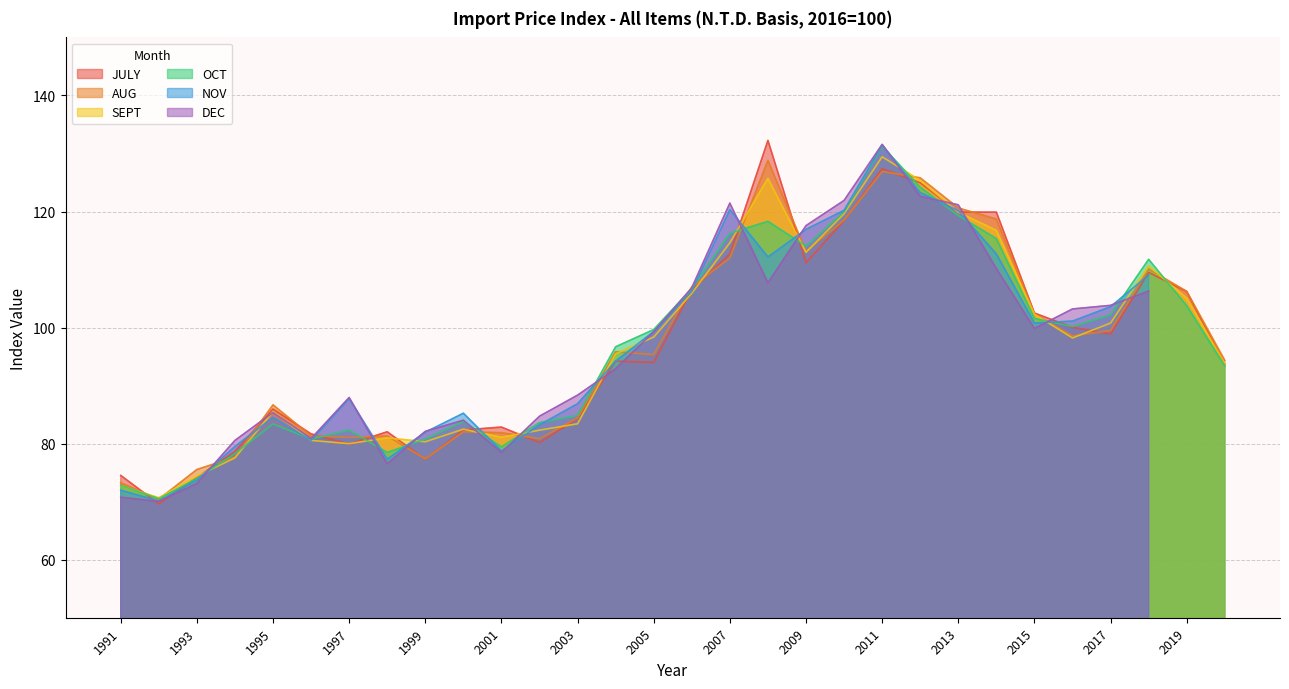

What is the greatest value displayed?

132.2